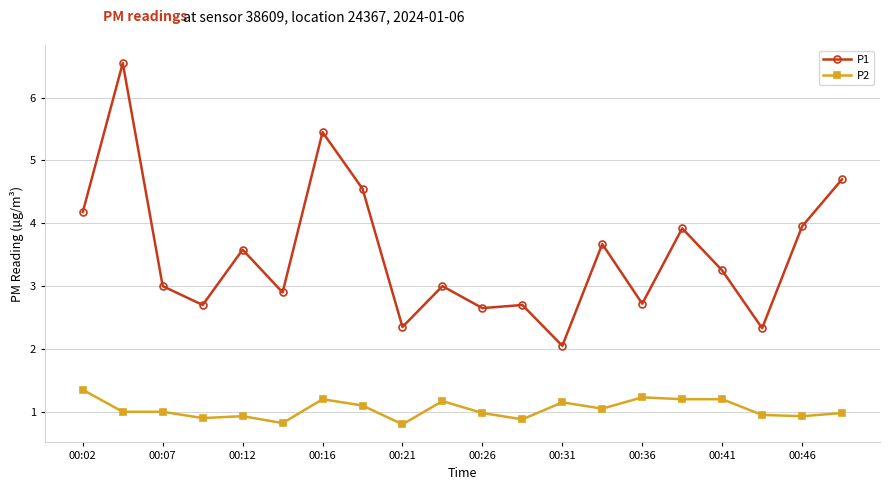

What is the minimum value shown in the chart?

0.8